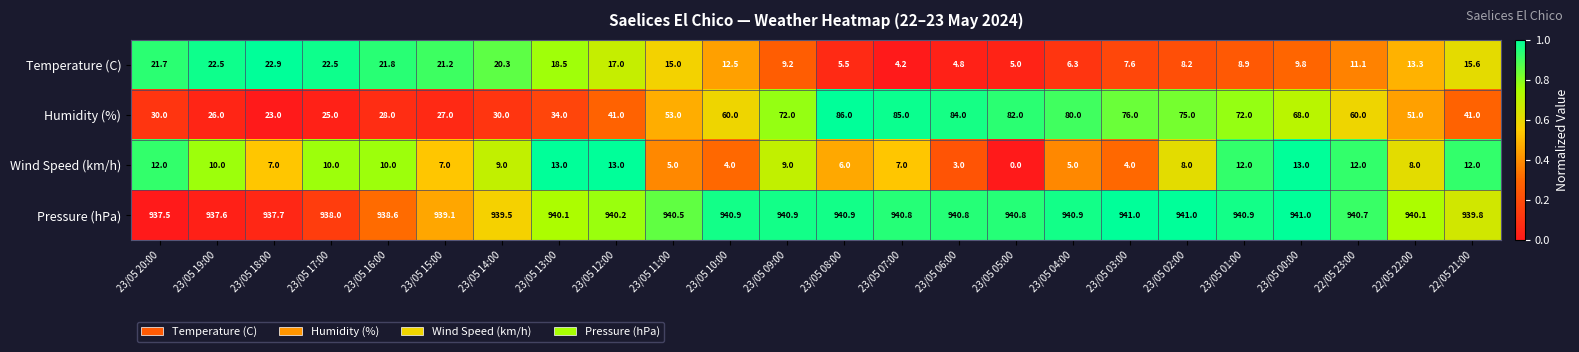

What is the difference between the maximum and second lowest values in the Wind Speed (km/h) series?

10.0